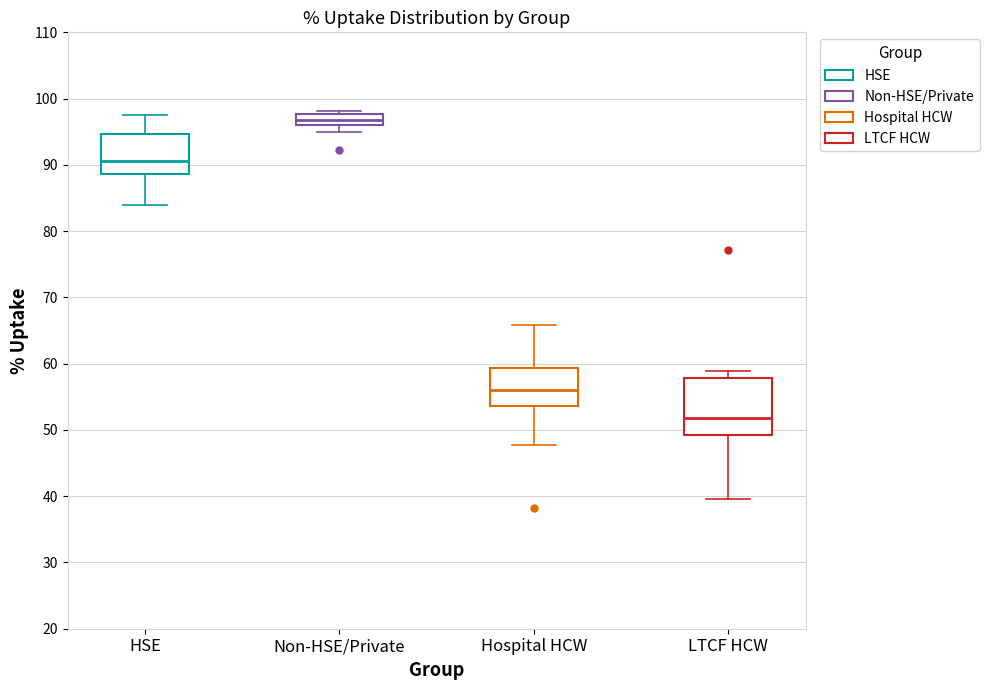

Which box is the tallest, from its lower edge to its upper edge?

LTCF HCW